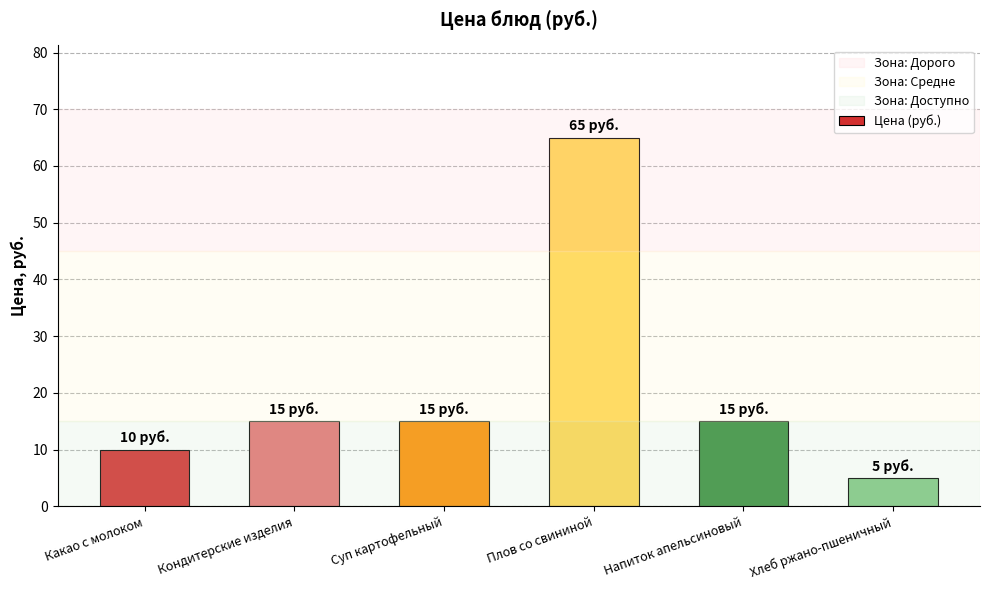

What position from the right is Плов со свининой?

3